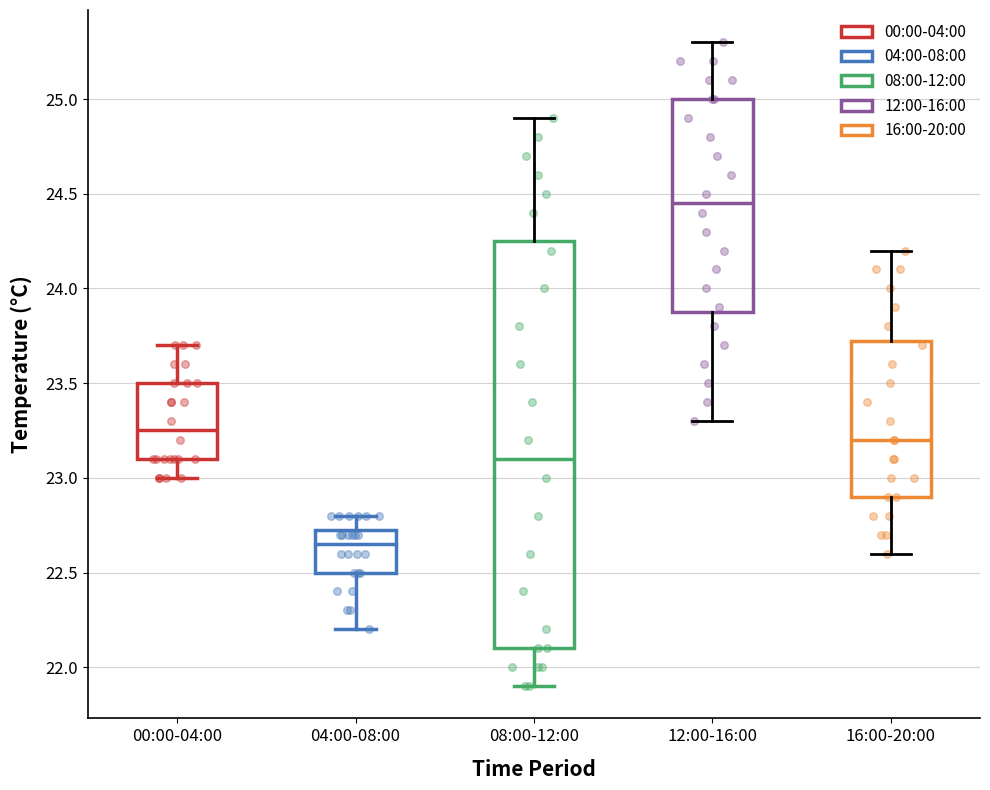

Which box is the tallest, from its lower edge to its upper edge?

08:00-12:00